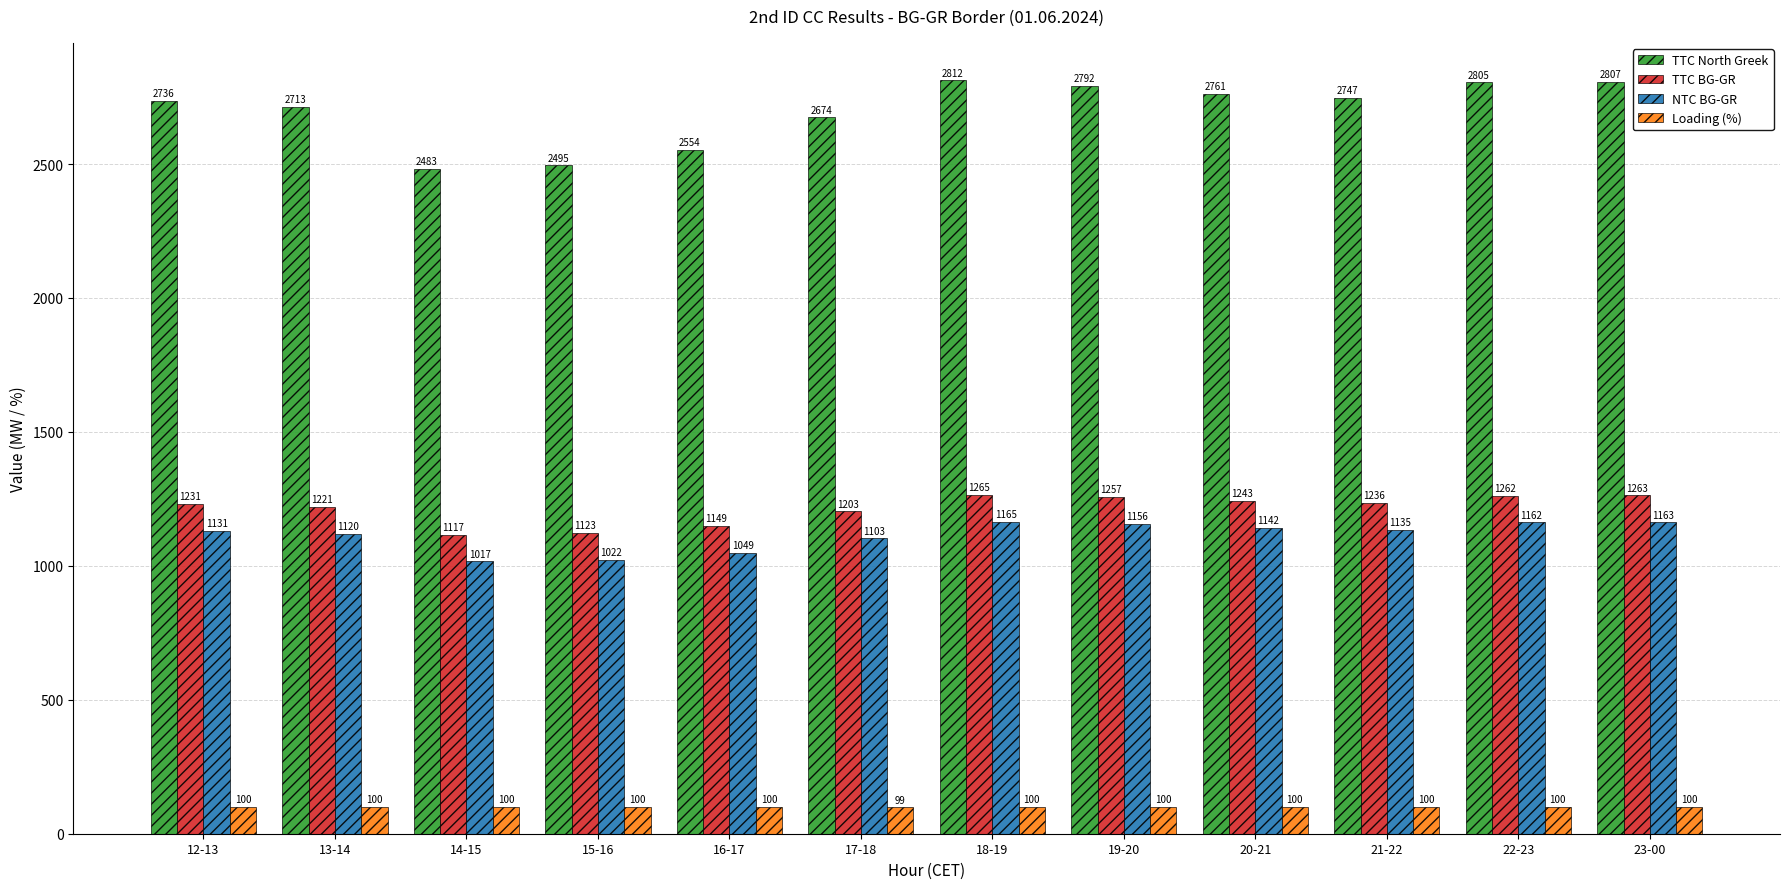

What is the difference between the second highest and second lowest values in the NTC BG-GR series?

141